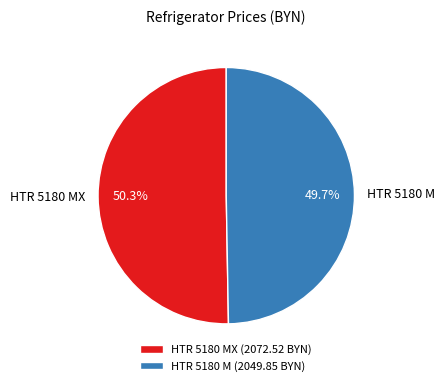

Count the number of slices in the pie.

2